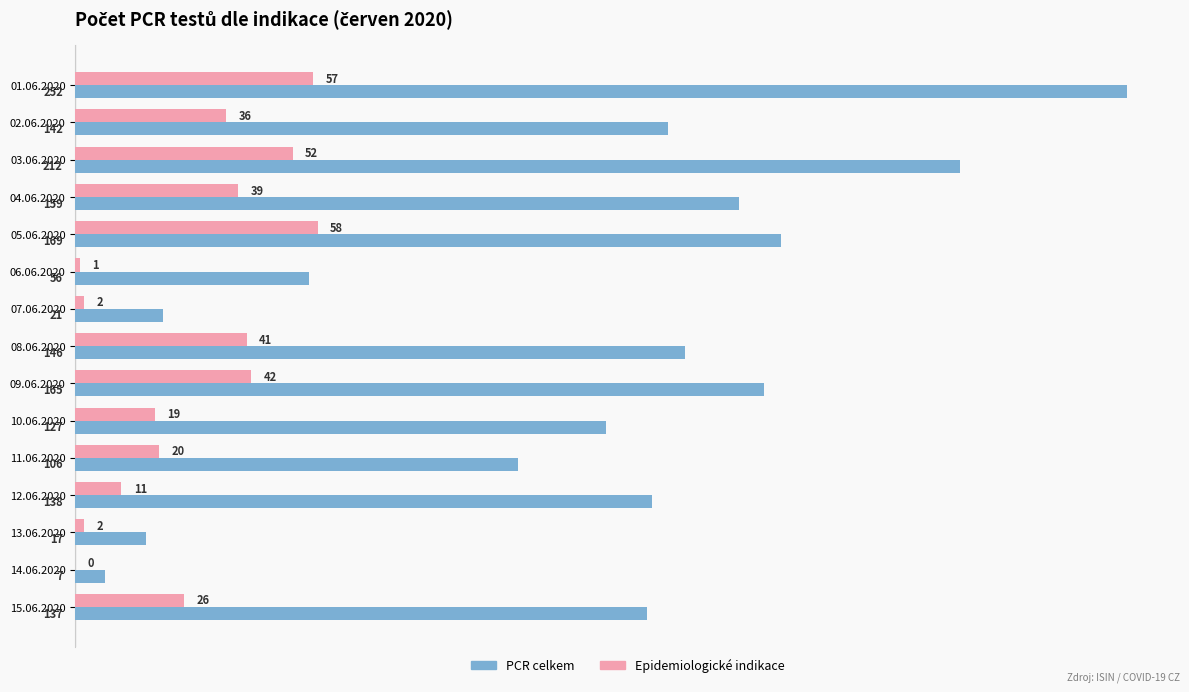

Is it true that Epidemiologické indikace equals -34 at 14.06.2020?

False